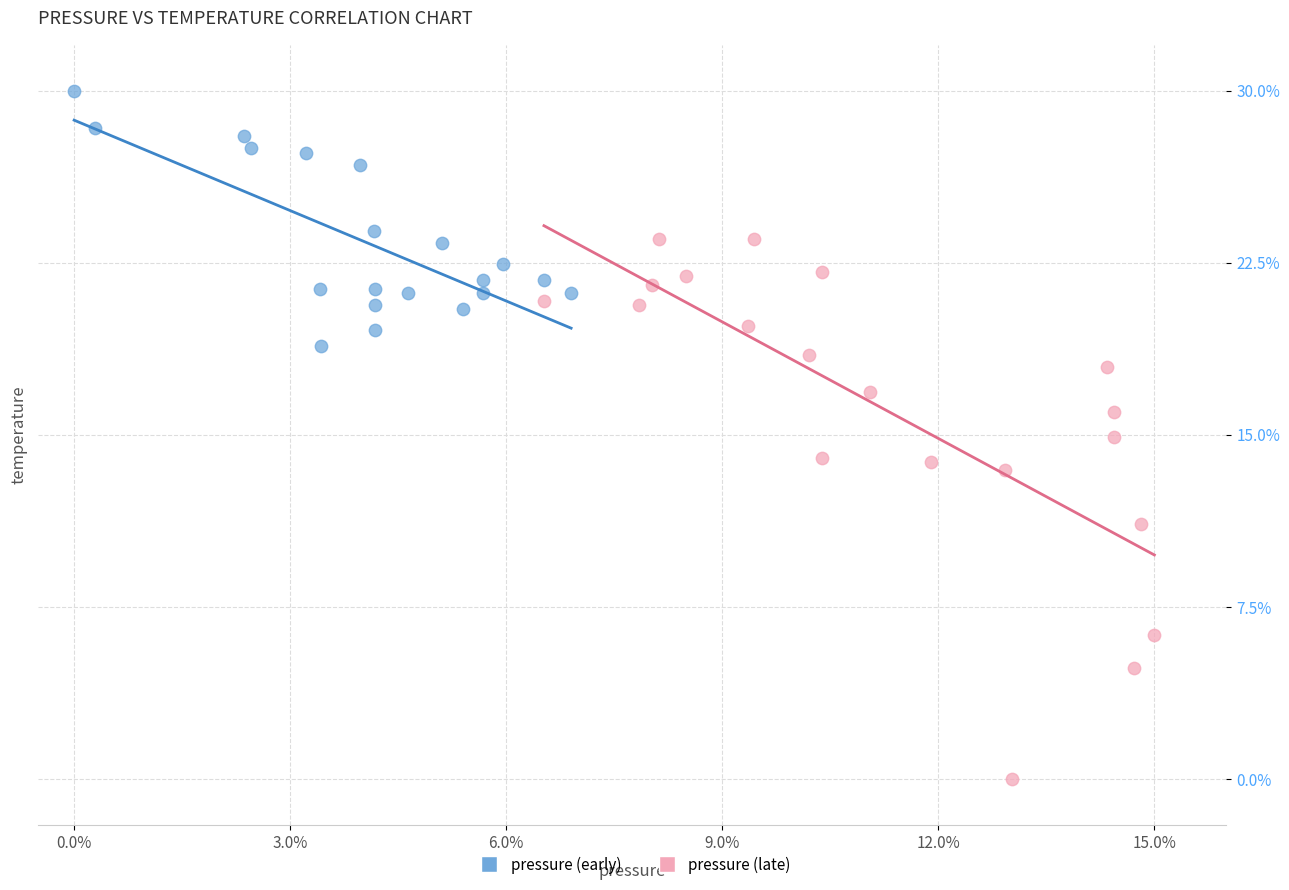

Which series reaches the maximum Y coordinate?

pressure (early)